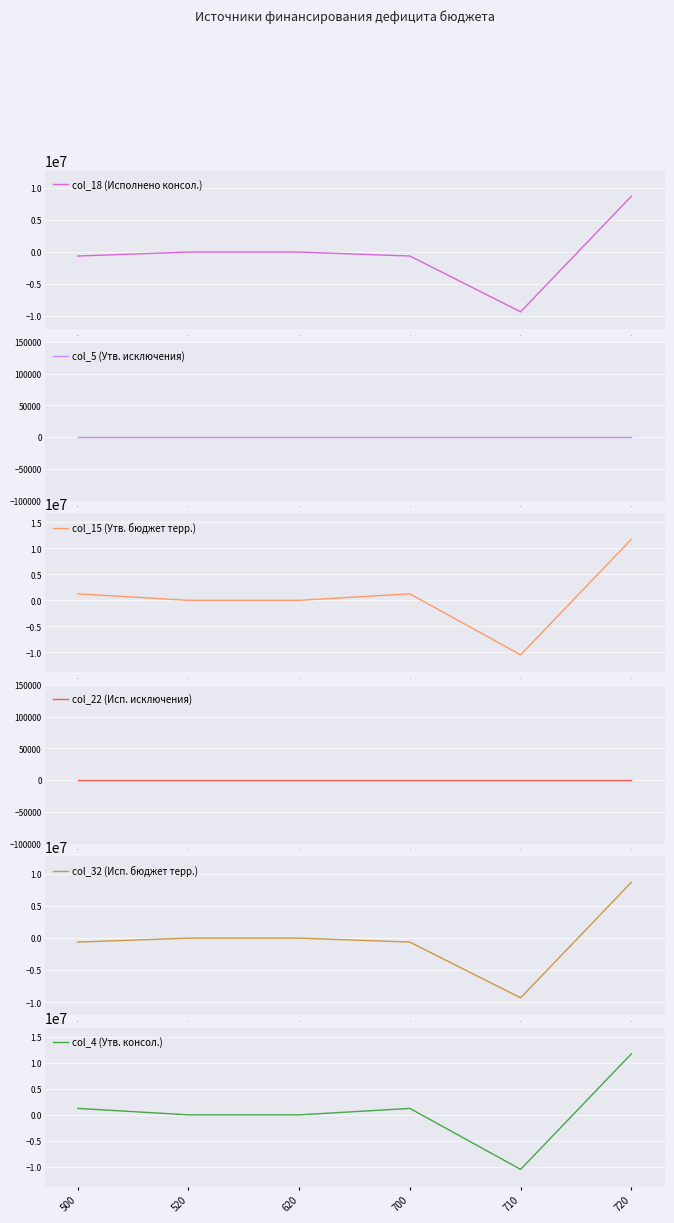

What is the greatest value displayed?

11728863.8